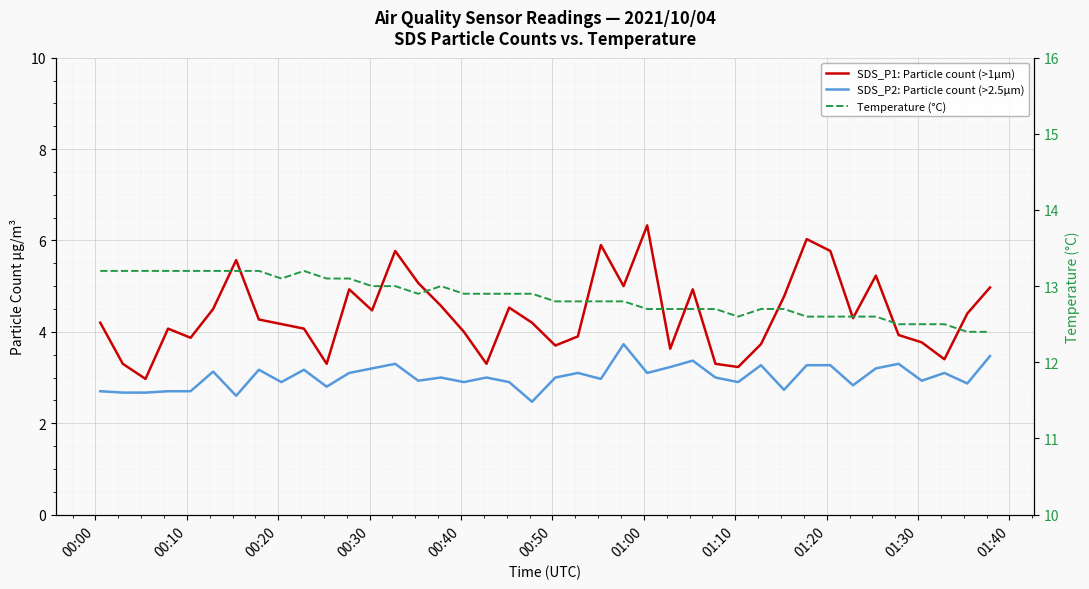

Is it true that Temperature (°C) equals 17.7 at 12?

False